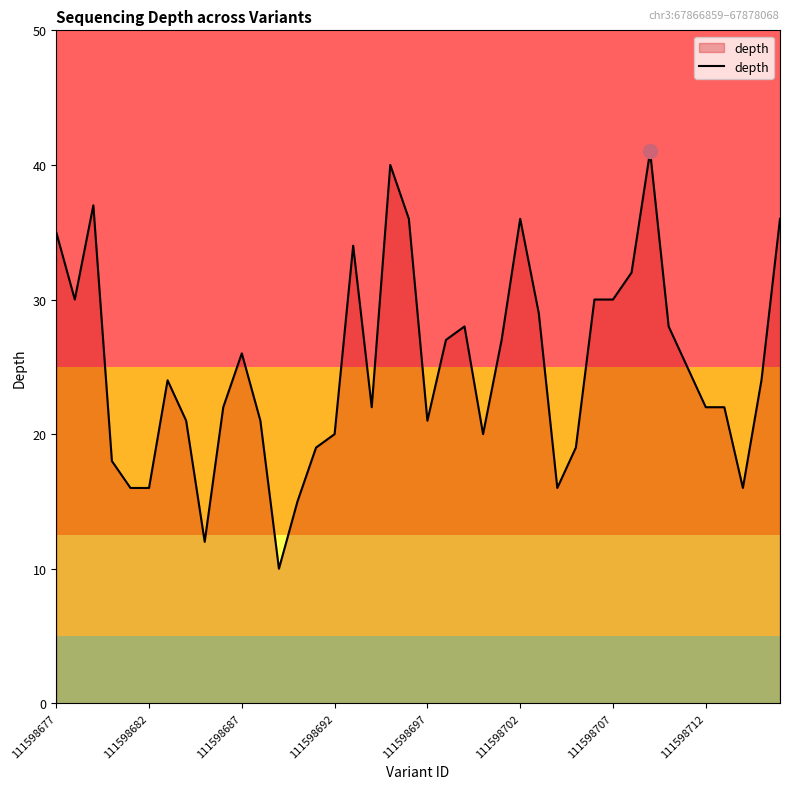

What is the smallest value displayed?

10